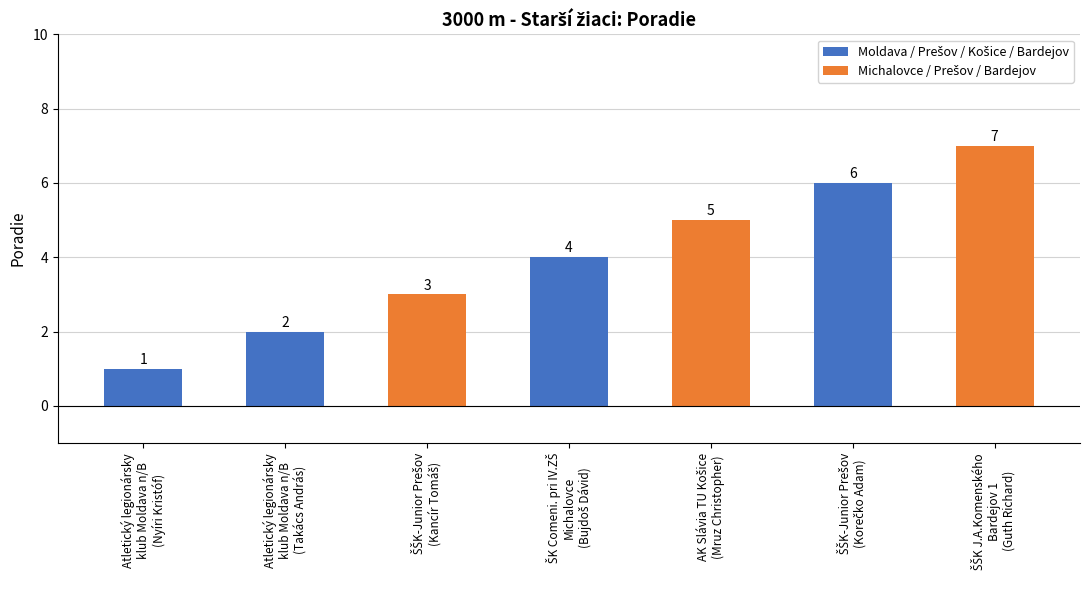

What is the average value?

4